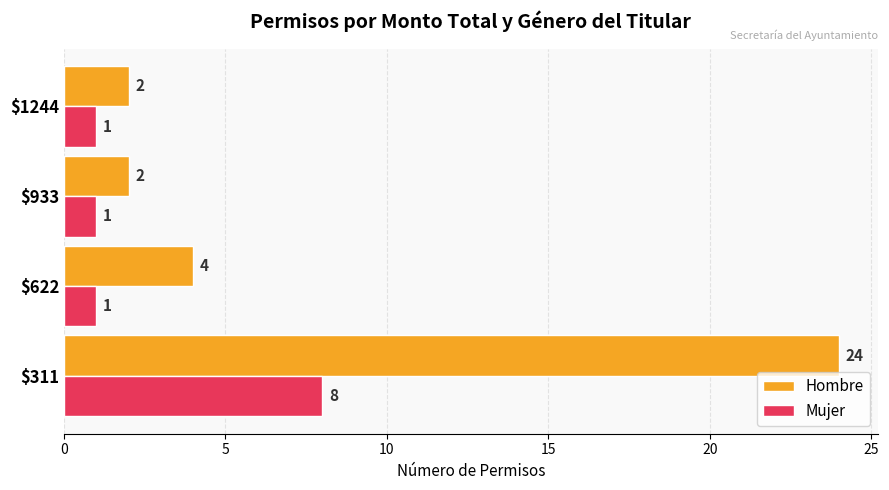

At which label is Hombre closest to 13?

$622